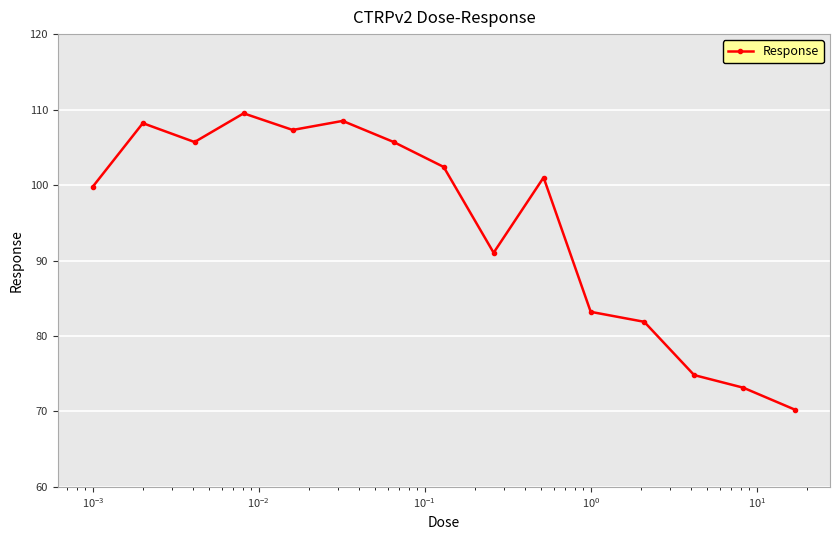

What is the value of the 13th point from the left?

74.8